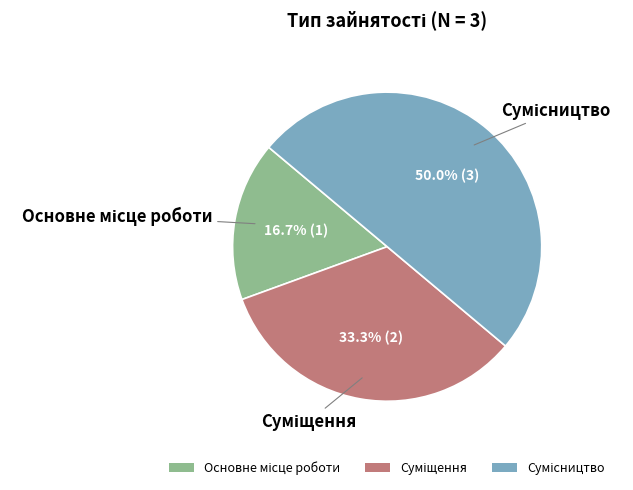

What is the total percentage of Сумісництво and Основне місце роботи?

66.7%